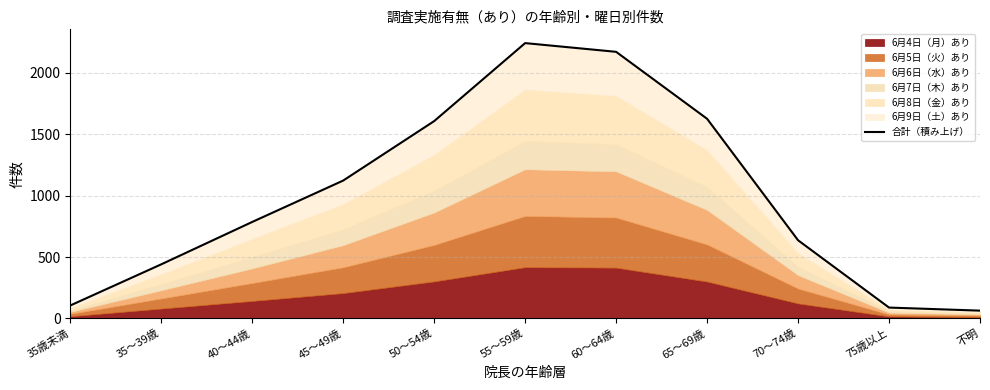

Does the chart display data point markers on the line(s)?

No